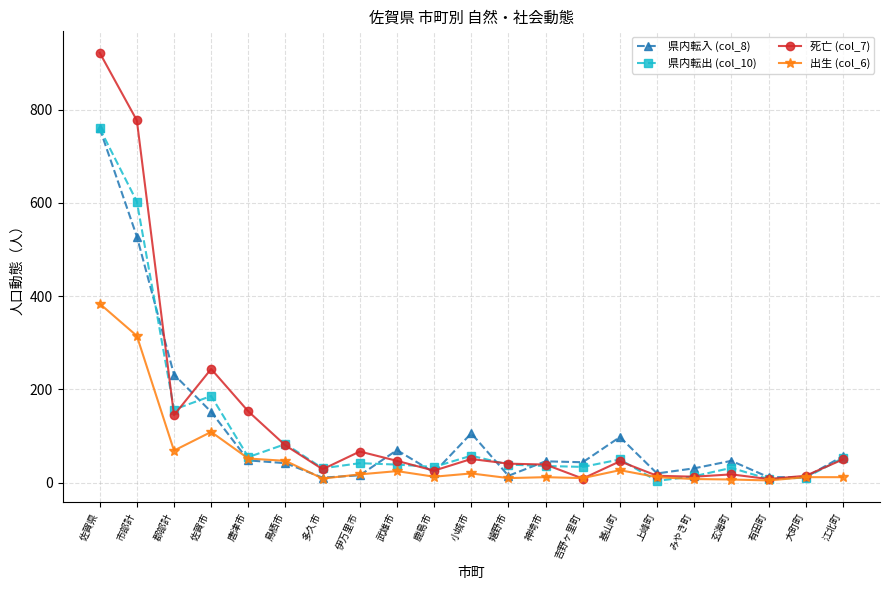

Is it true that 出生 (col_6) equals 18 at 伊万里市?

True